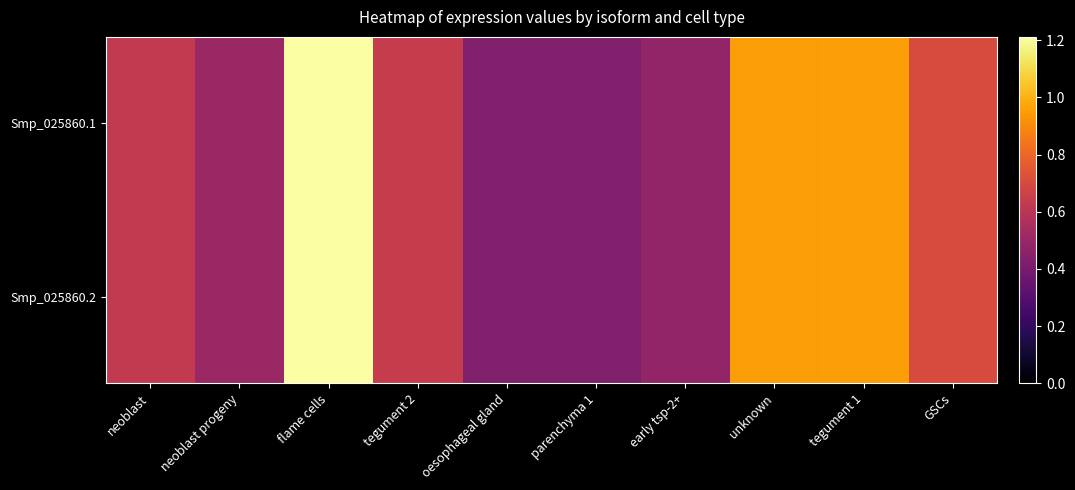

Reading left to right, transcribe all the data shown in this chart.

Smp_025860.1: neoblast=0.6	neoblast progeny=0.5	flame cells=1.2	tegument 2=0.6	oesophageal gland=0.4	parenchyma 1=0.4	early tsp-2+=0.5	unknown=1.0	tegument 1=1.0	GSCs=0.7
Smp_025860.2: neoblast=0.6	neoblast progeny=0.5	flame cells=1.2	tegument 2=0.6	oesophageal gland=0.4	parenchyma 1=0.4	early tsp-2+=0.5	unknown=1.0	tegument 1=1.0	GSCs=0.7